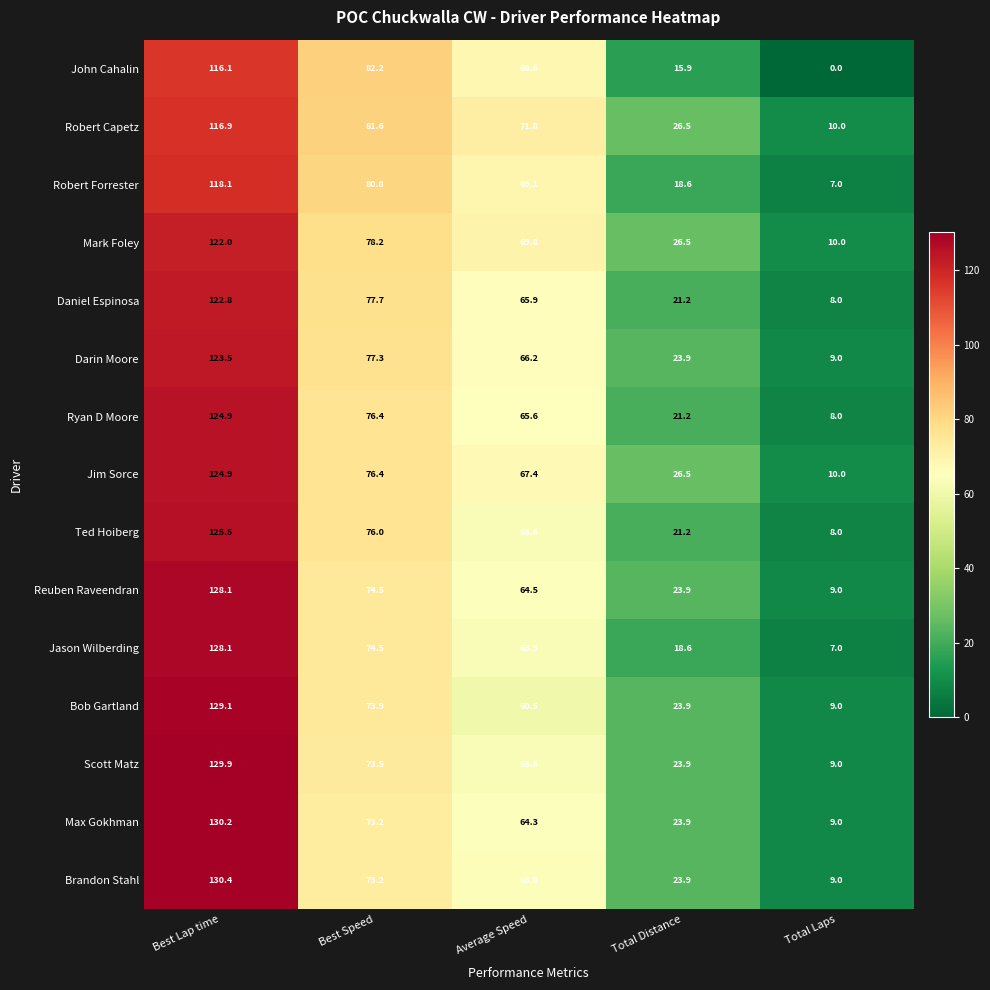

Which label corresponds to the largest value in the chart?

Best Lap time